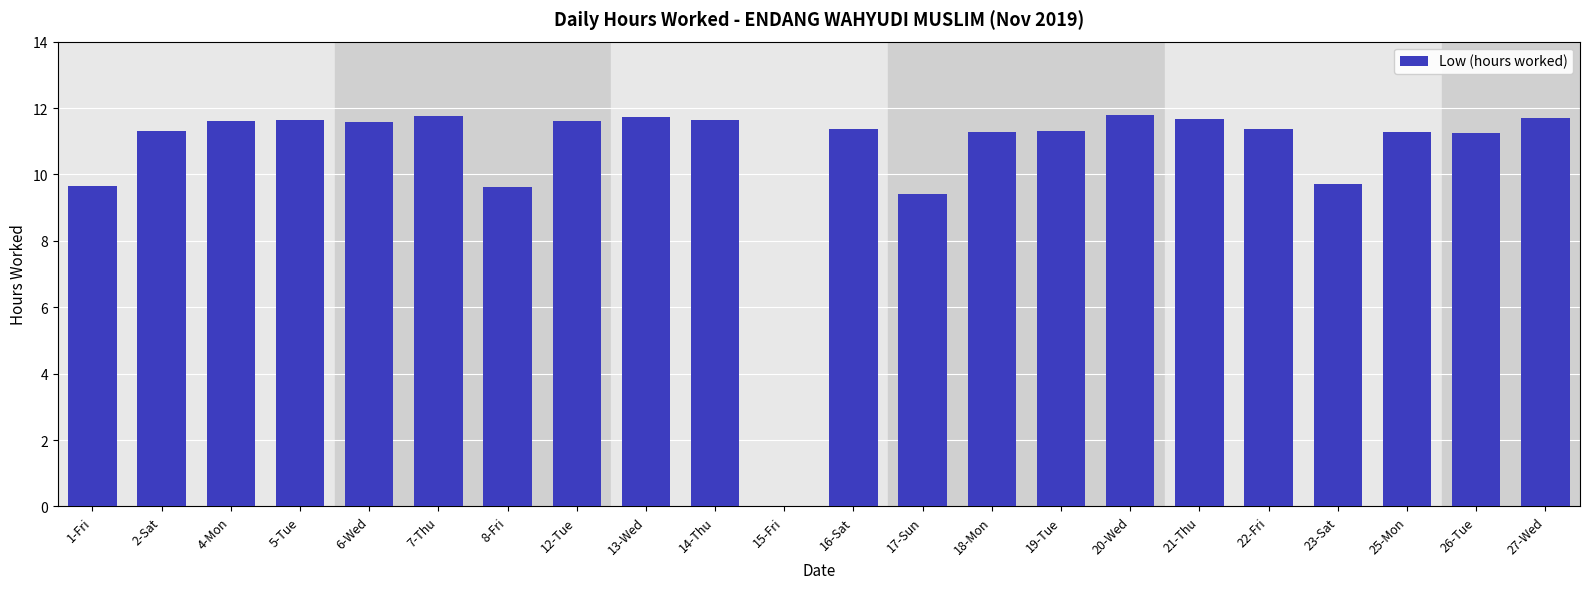

What is the approximate value at 4-Mon?

11.6